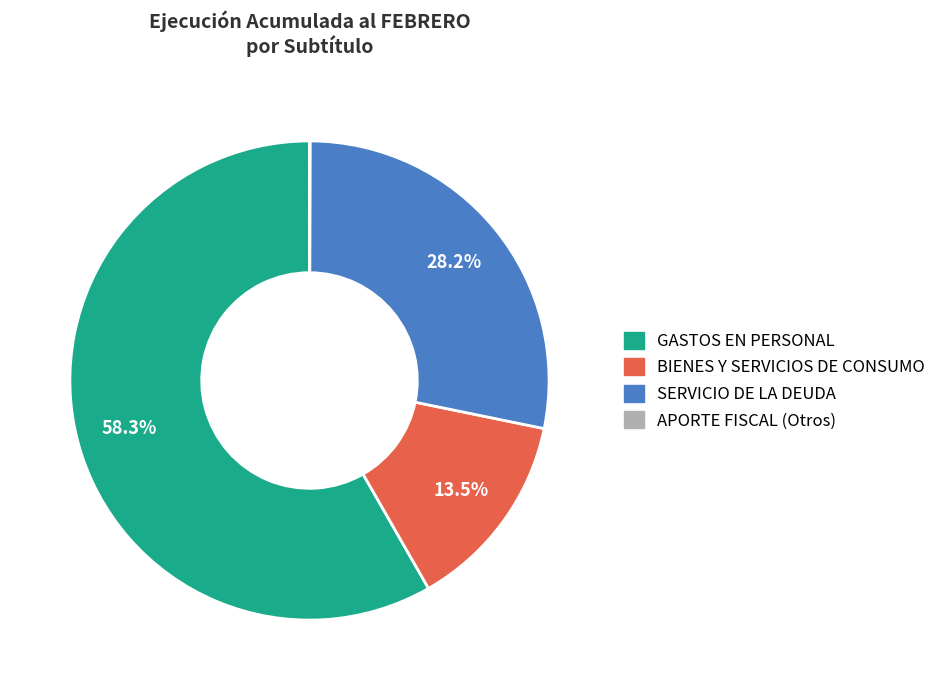

Between BIENES Y SERVICIOS DE CONSUMO and SERVICIO DE LA DEUDA, which is larger?

SERVICIO DE LA DEUDA